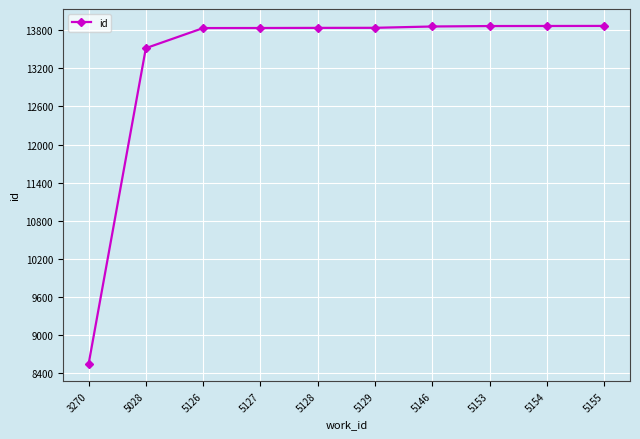

At which category does the chart reach its minimum across all series?

3270